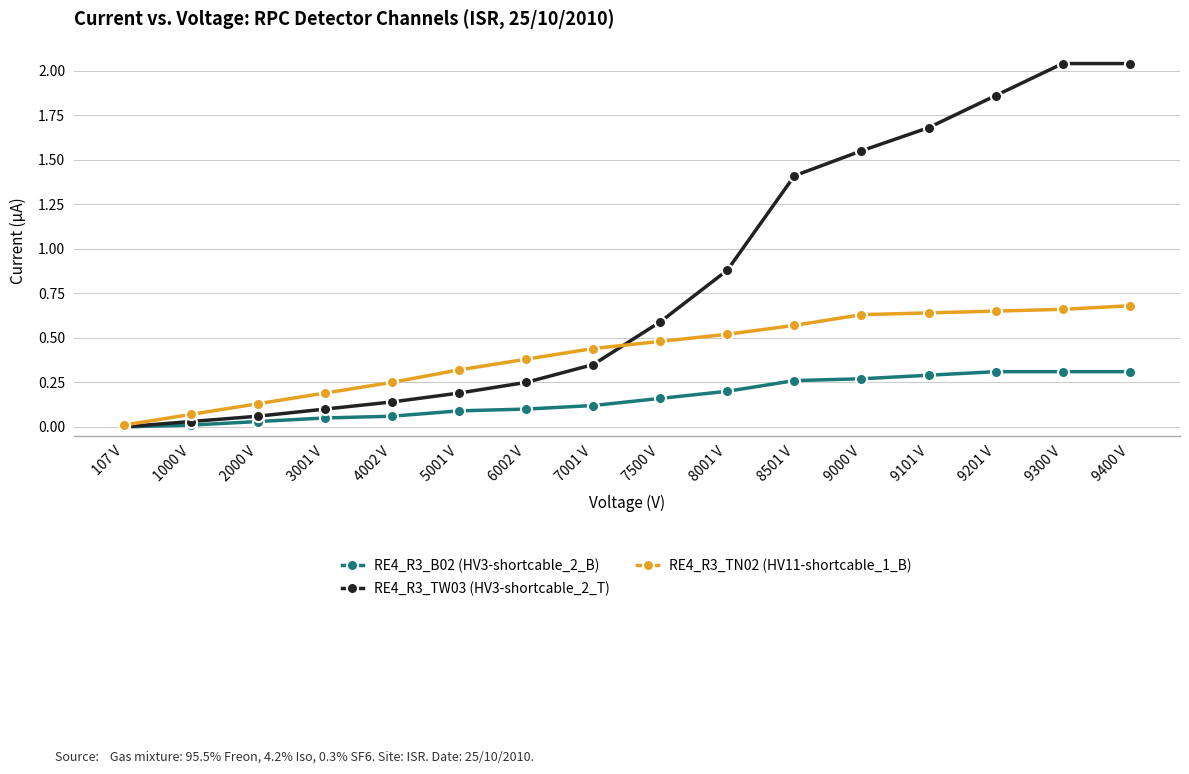

What is the sum of the RE4_R3_TN02 (HV11-shortcable_1_B) values at 8001 V and 4002 V?

0.8